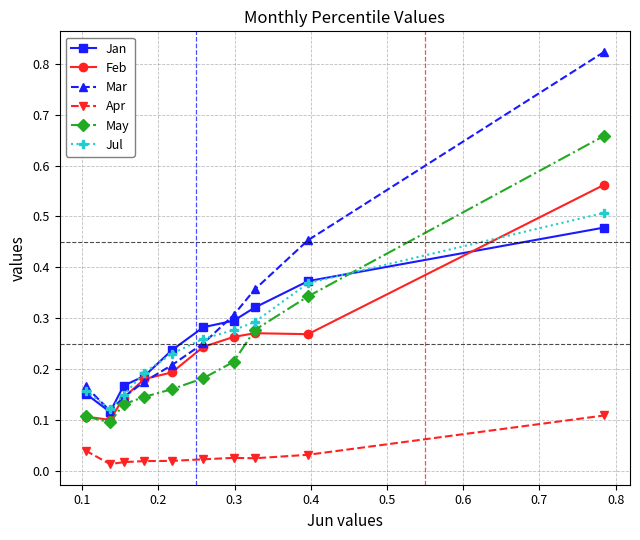

How many Apr values are between 0 and 1?

10